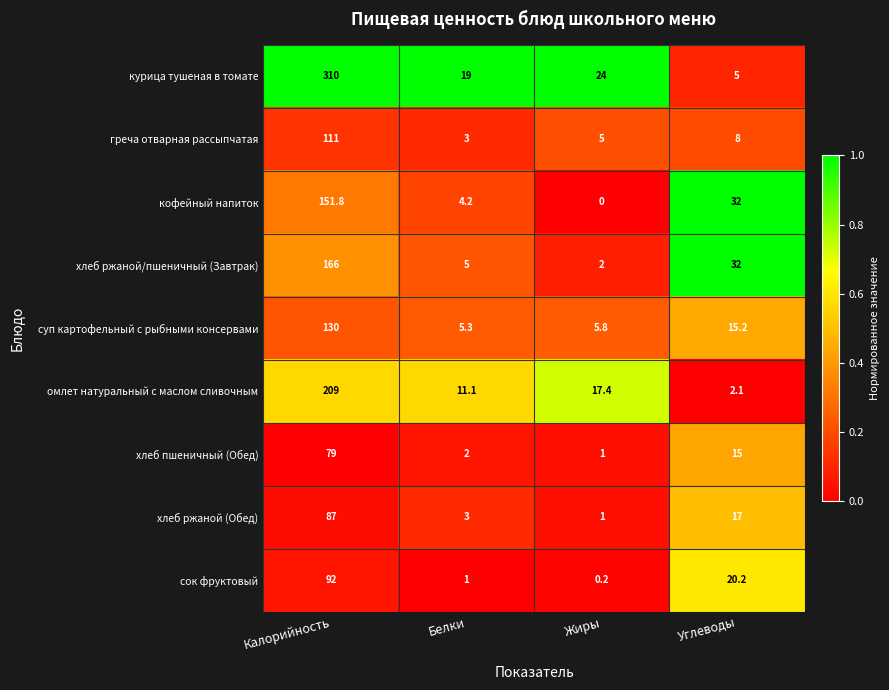

Count the number of categories in the chart.

4